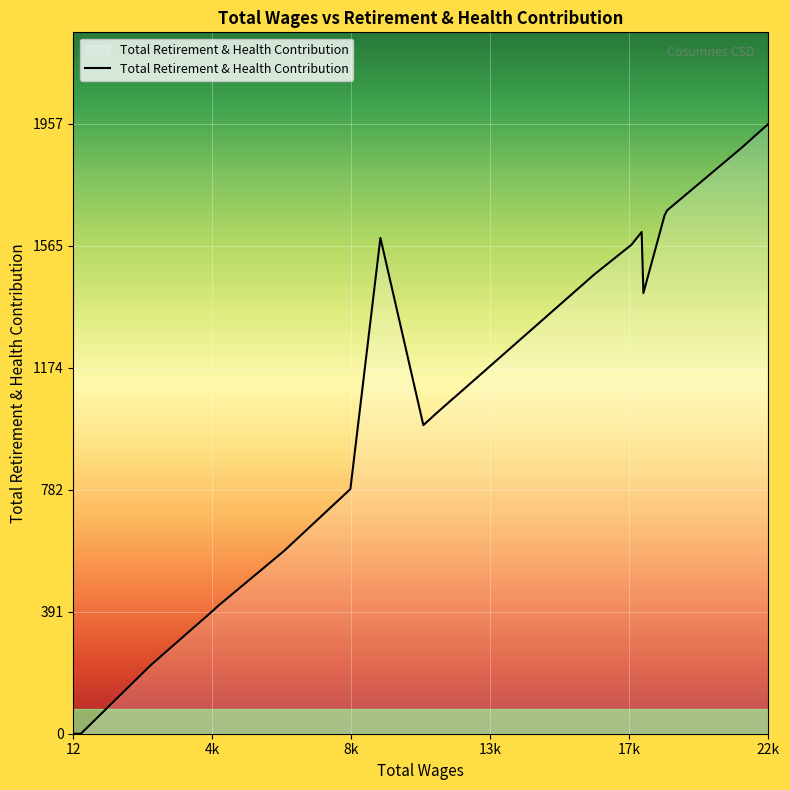

What is the difference between the maximum and minimum values?

1957